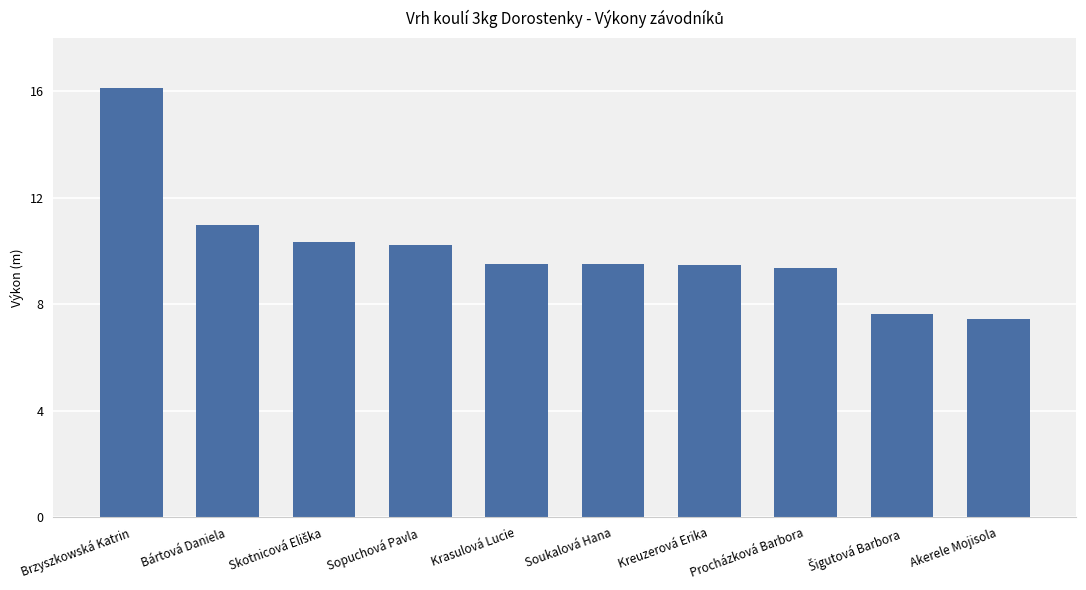

What is the approximate value at Kreuzerová Erika?

9.5